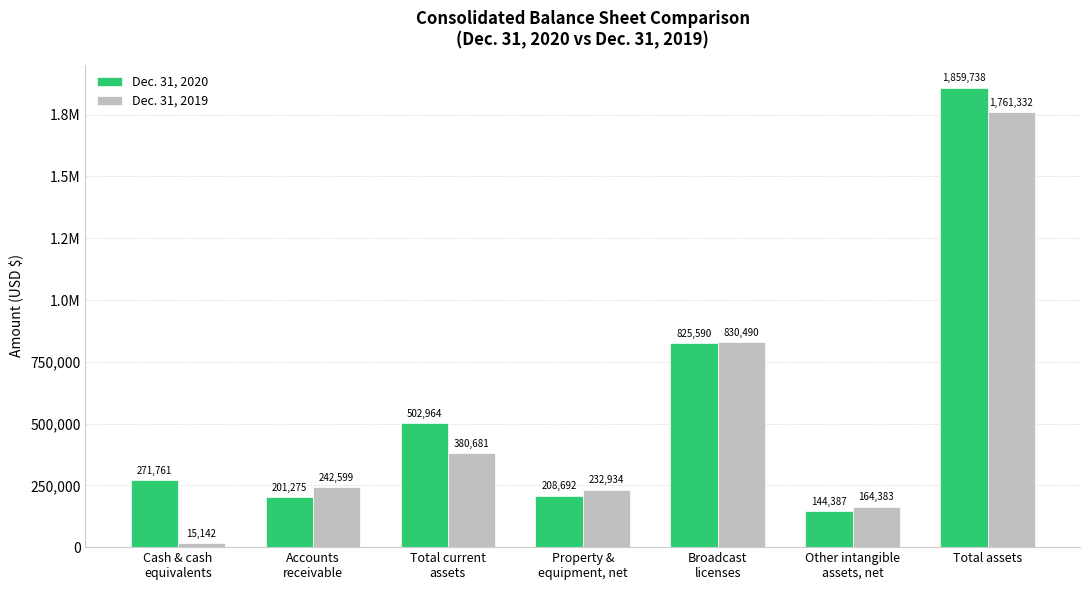

At how many categories does at least one series exceed 1646589?

1